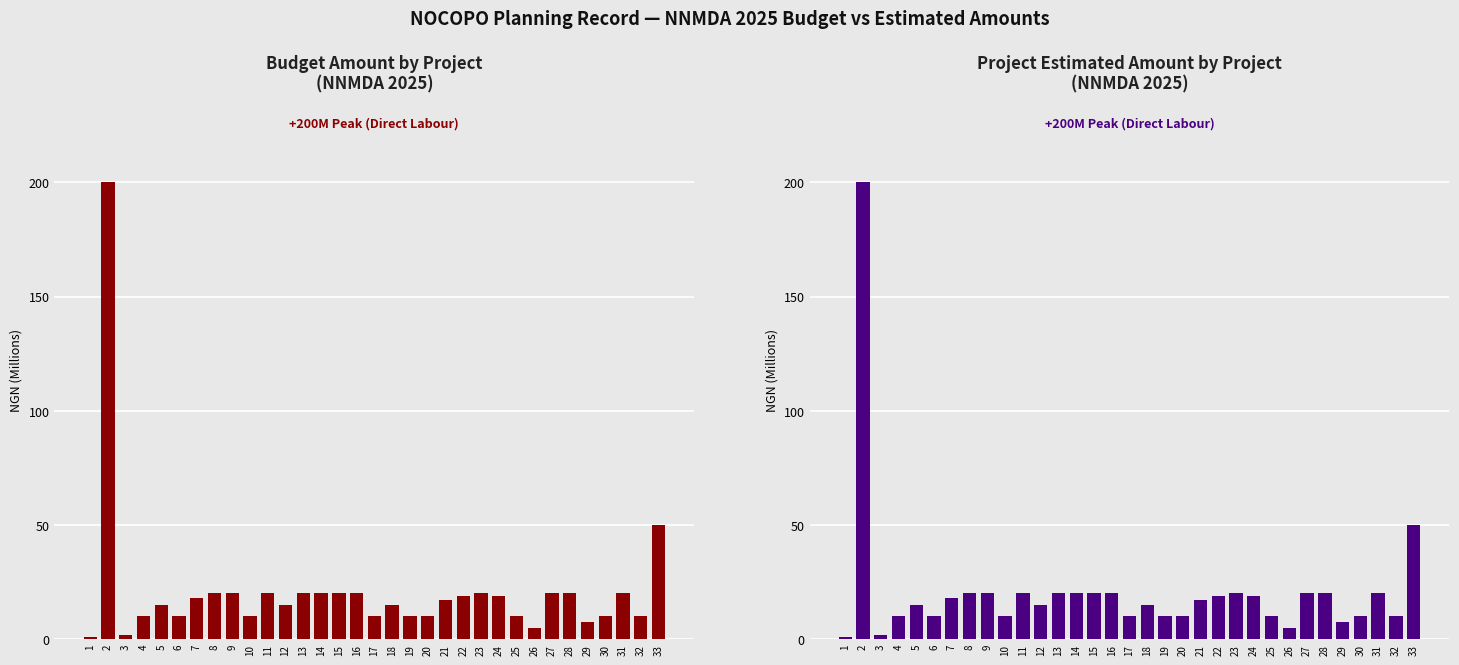

What is the difference between the maximum and minimum values in the Project Estimated Amount (NGN, M) series?

199.0